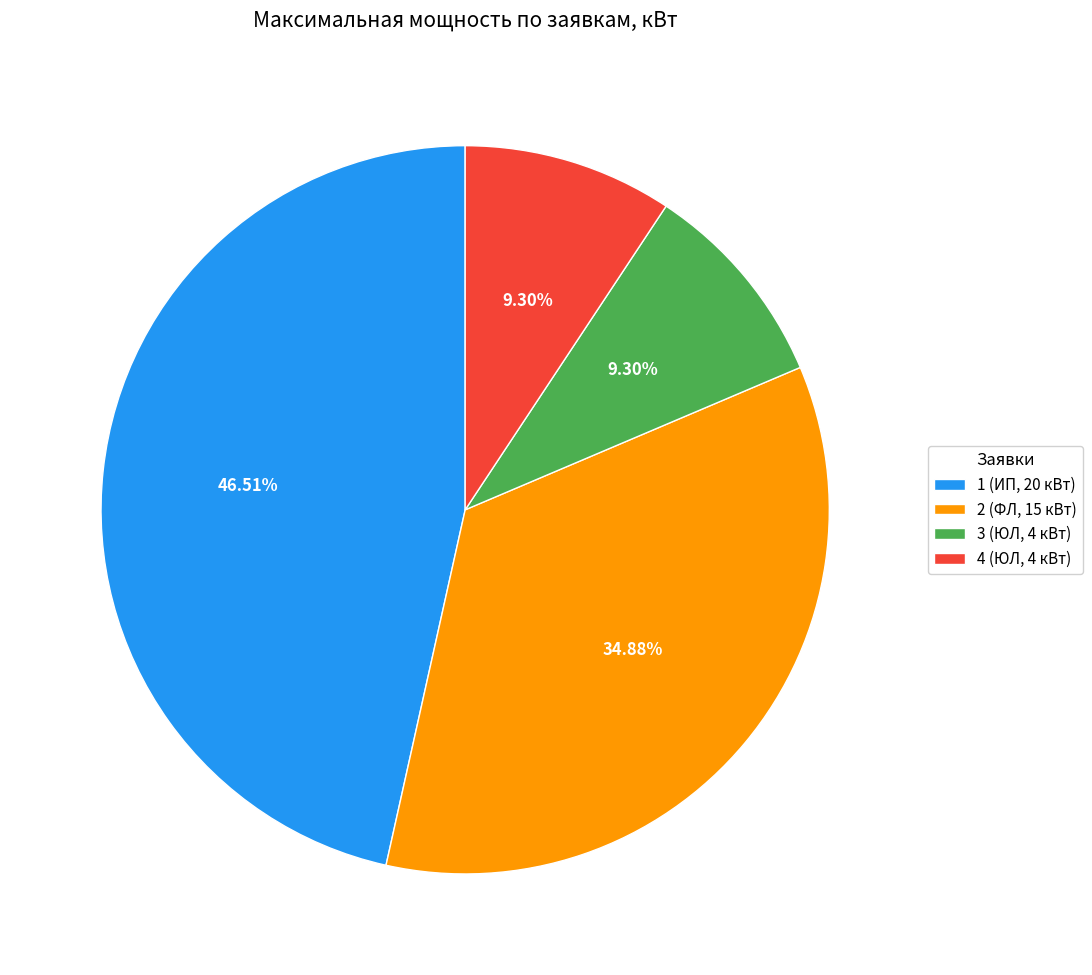

To the nearest percent, what is the difference between the 2 (ФЛ, 15 кВт) and 1 (ИП, 20 кВт) slice percentages?

12%